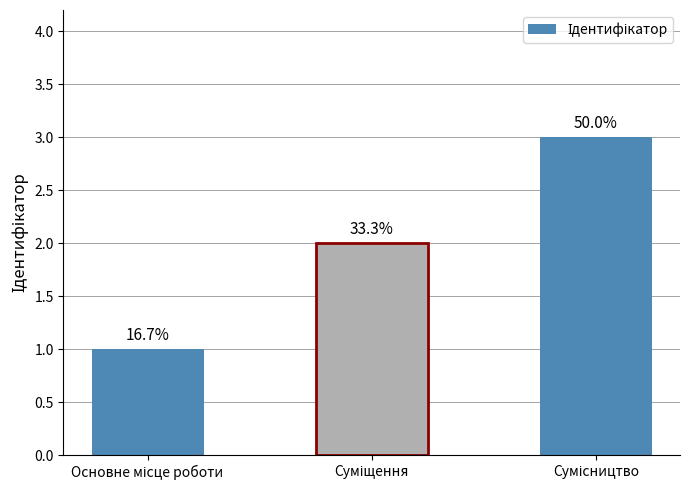

Reading left to right, extract all data points from this chart.

Основне місце роботи=1	Суміщення=2	Сумісництво=3